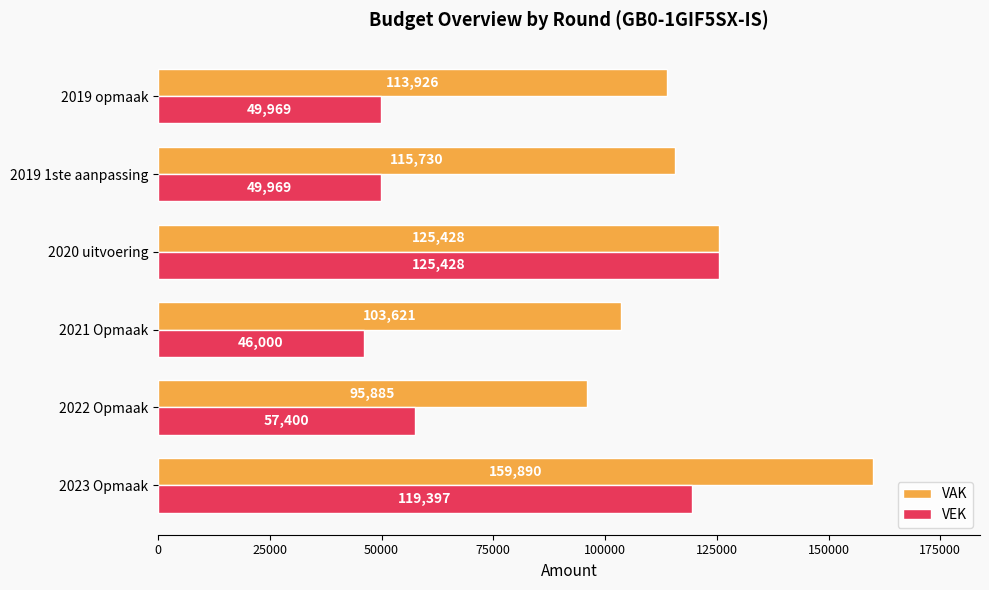

At which label does VAK reach its minimum?

2022 Opmaak